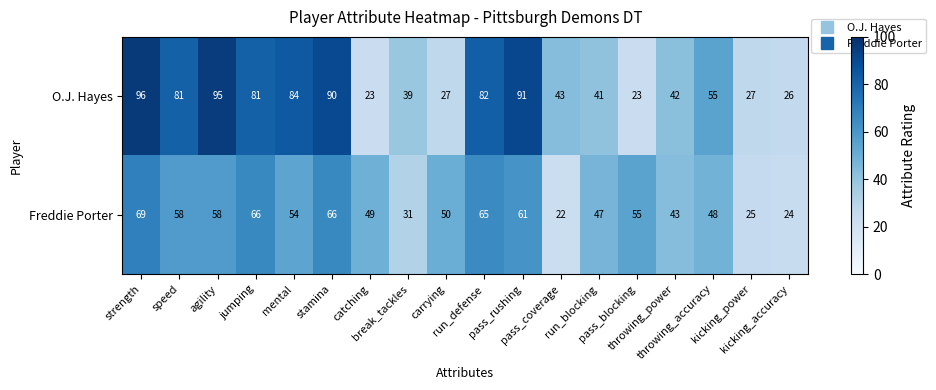

List the series in order of their peak value, lowest first.

Freddie Porter, O.J. Hayes